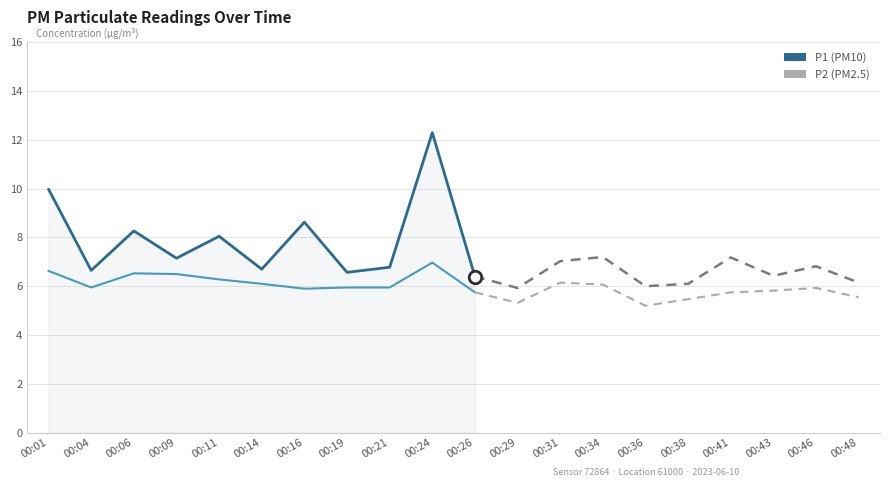

What is the value of the P2 point at the 4th from the left?

6.5